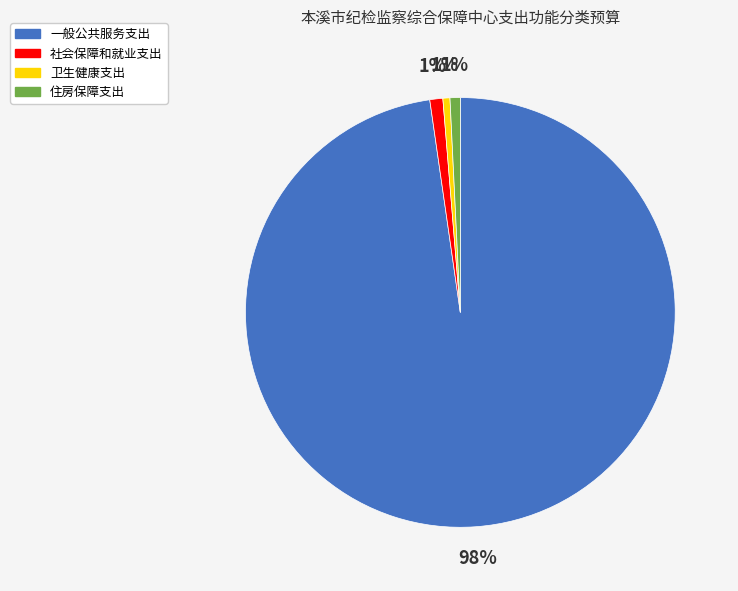

Combined, do 社会保障和就业支出 and 住房保障支出 account for over 50%?

No